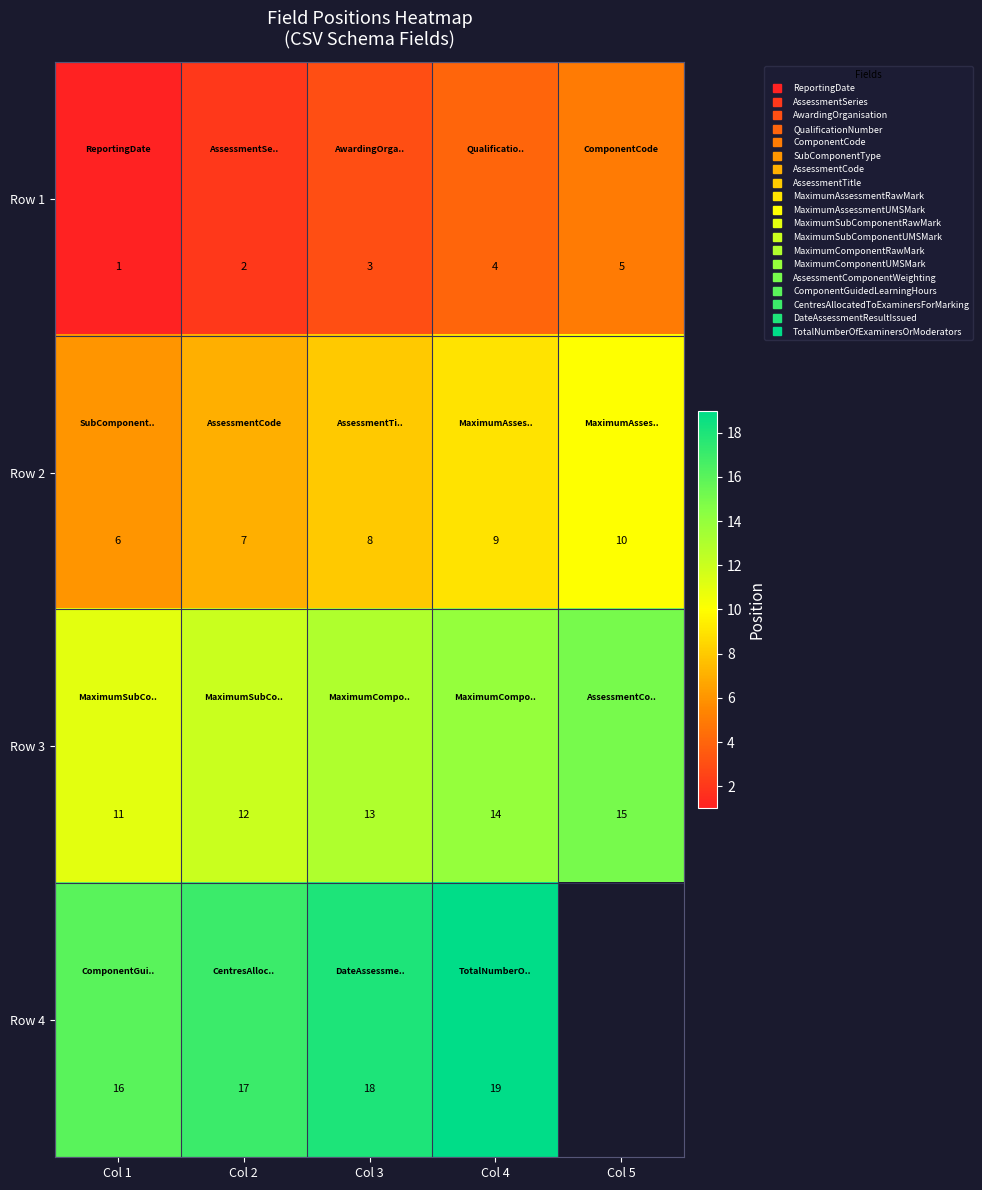

The value of Row 4 at Col 4 is 19.0. True or false?

True